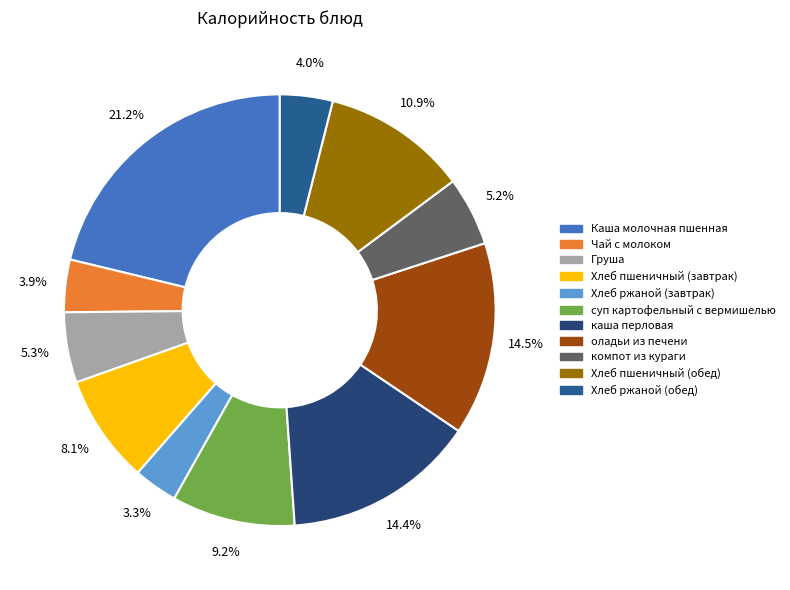

To the nearest percent, what is the difference between the Чай с молоком and Хлеб пшеничный (обед) slice percentages?

7%